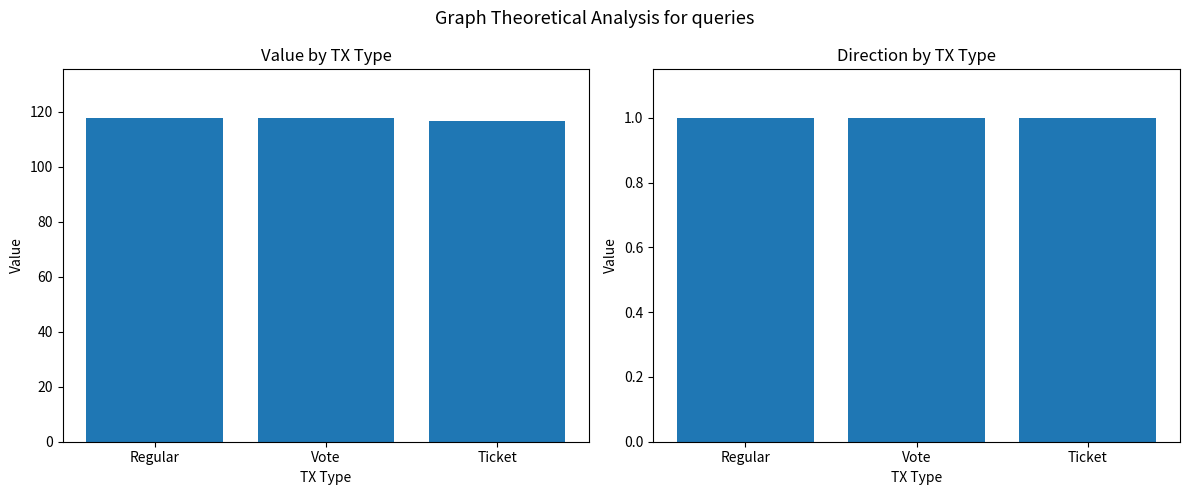

Does the chart contain stacked bars?

No